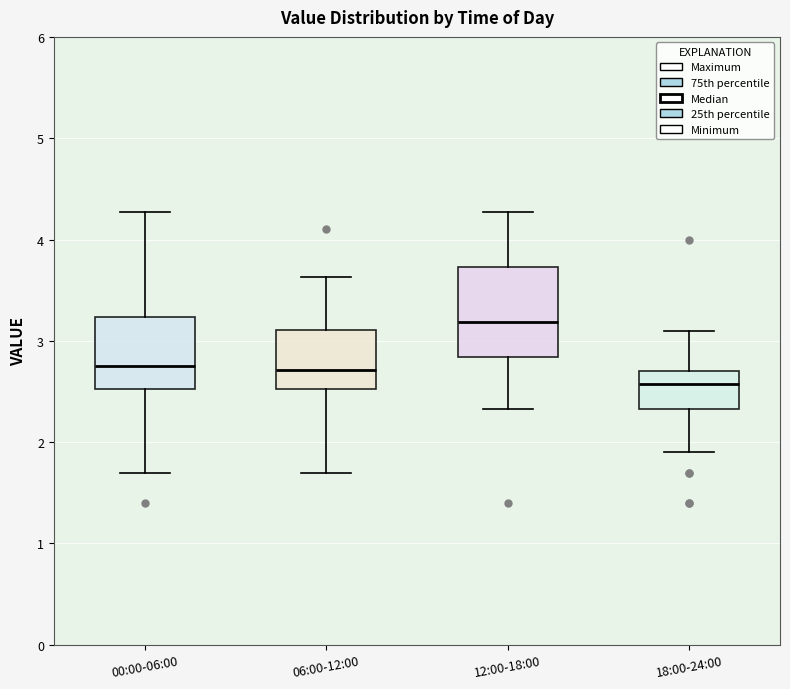

Which box's median line is the lowest?

18:00-24:00